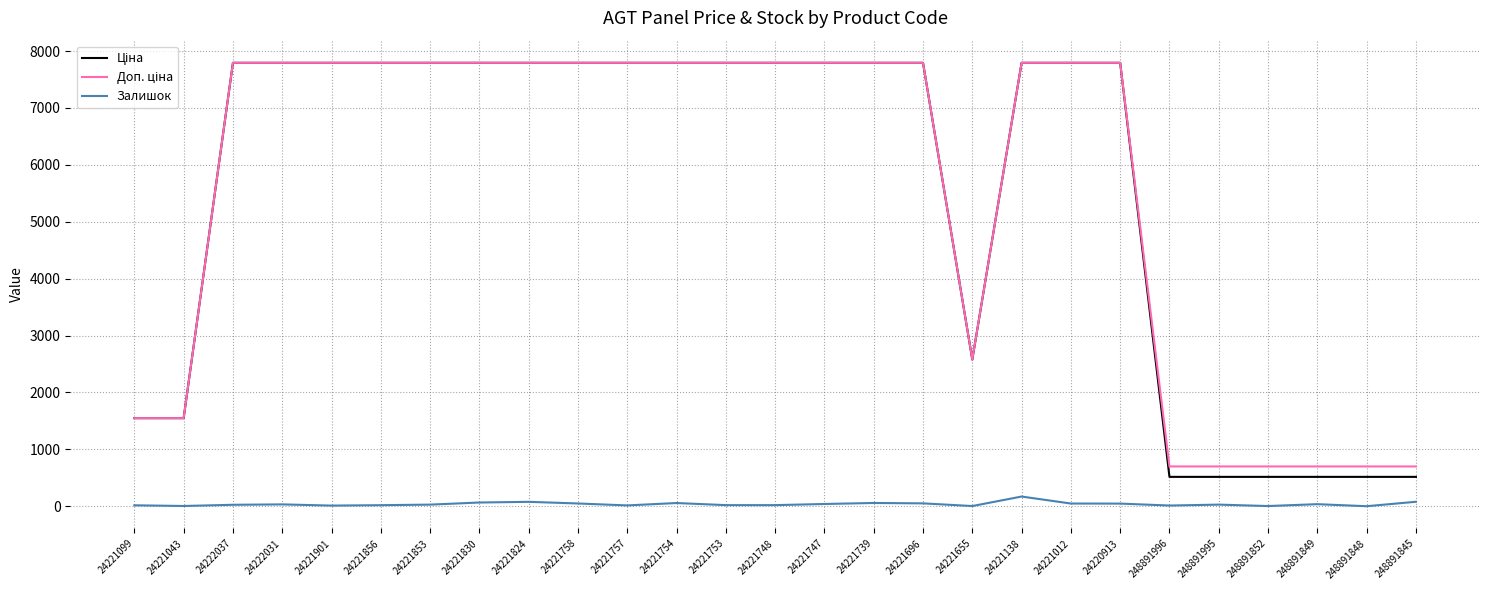

Is it true that Залишок equals 25.0 at 24222037?

True